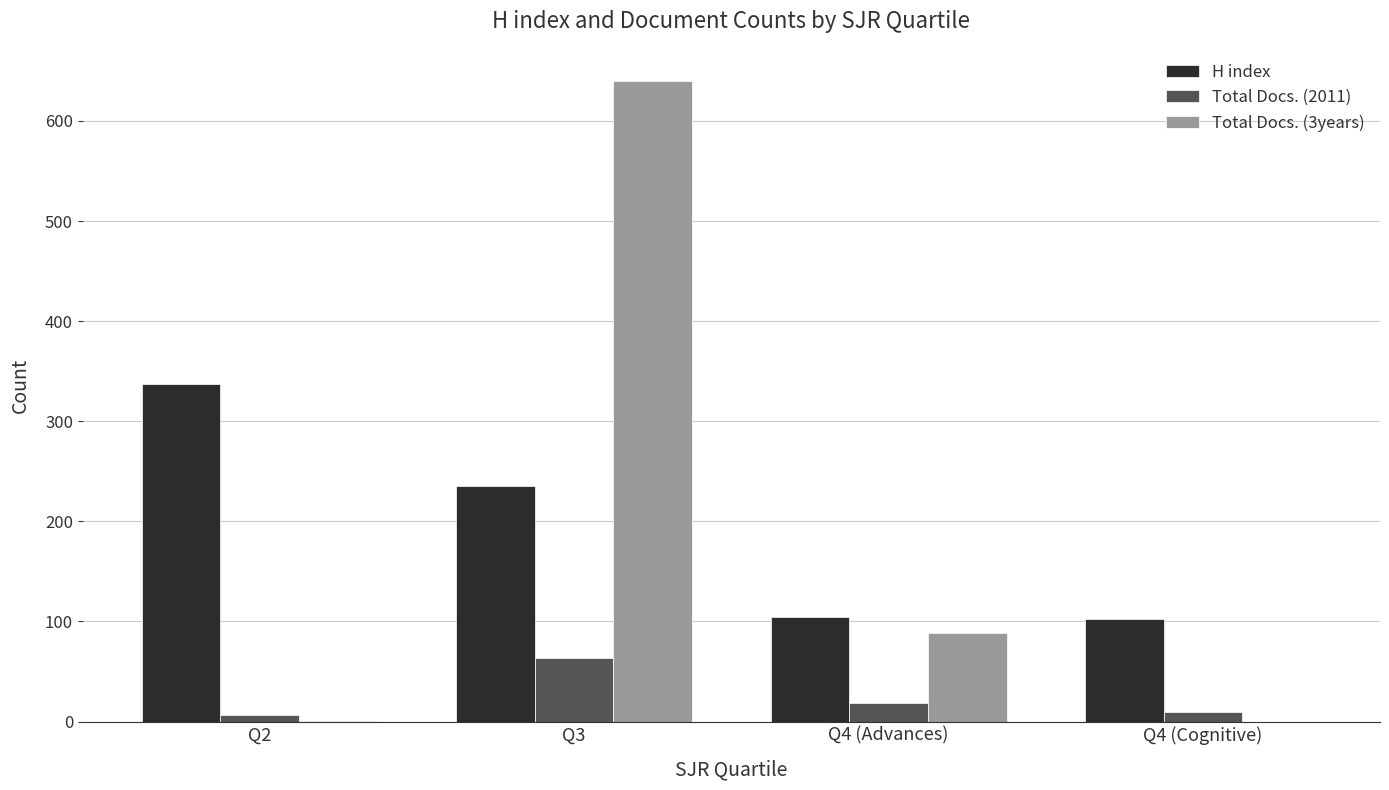

Is the value of Total Docs. (2011) at Q4 (Advances) greater than the value of H index at Q2?

No